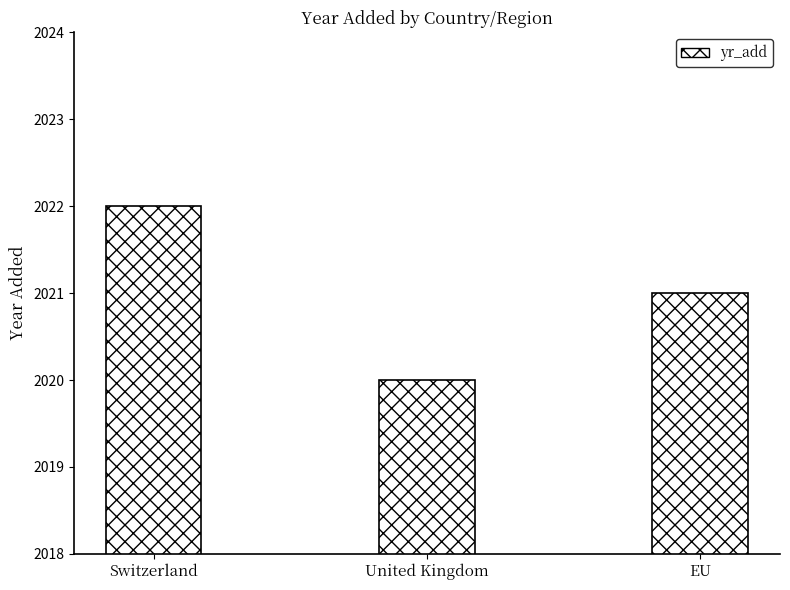

What is the greatest value displayed?

2022